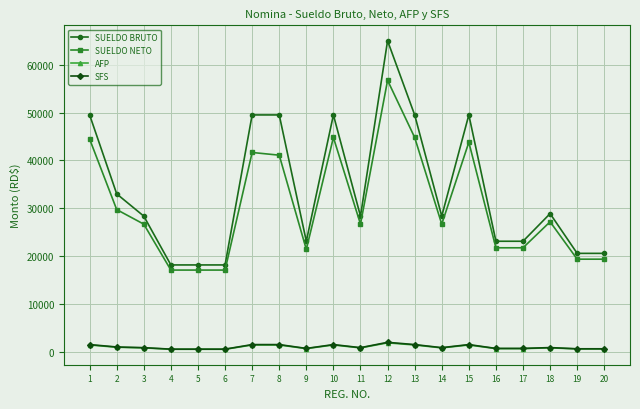

Count the number of data series in this chart.

4